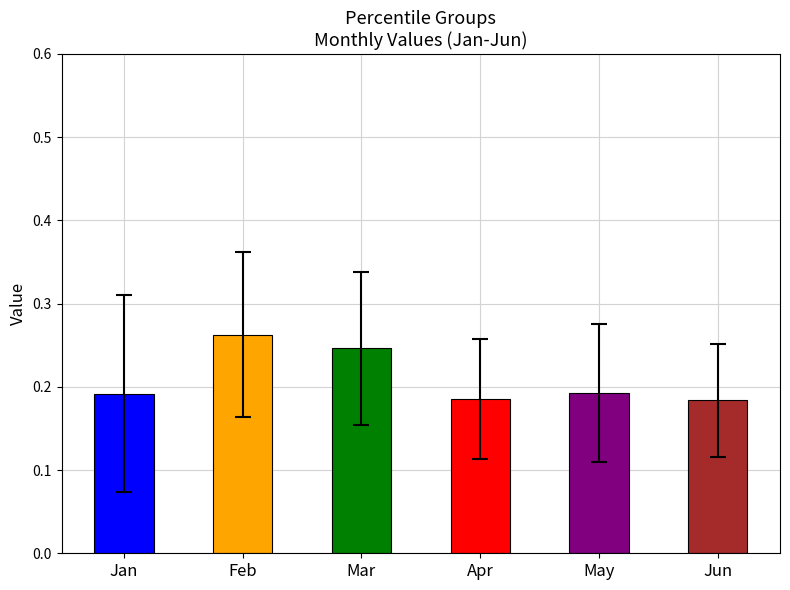

Which series has the largest total across all categories?

Feb